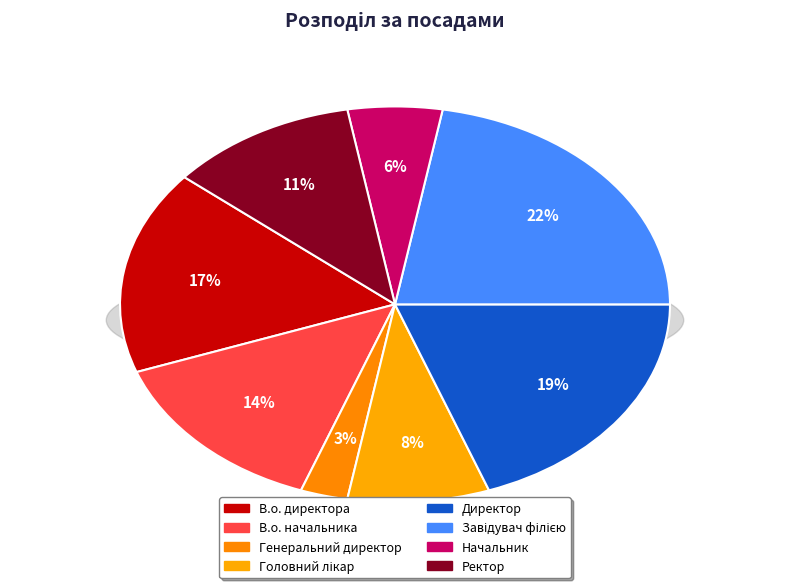

Does Завідувач філією represent more than half of the total?

No